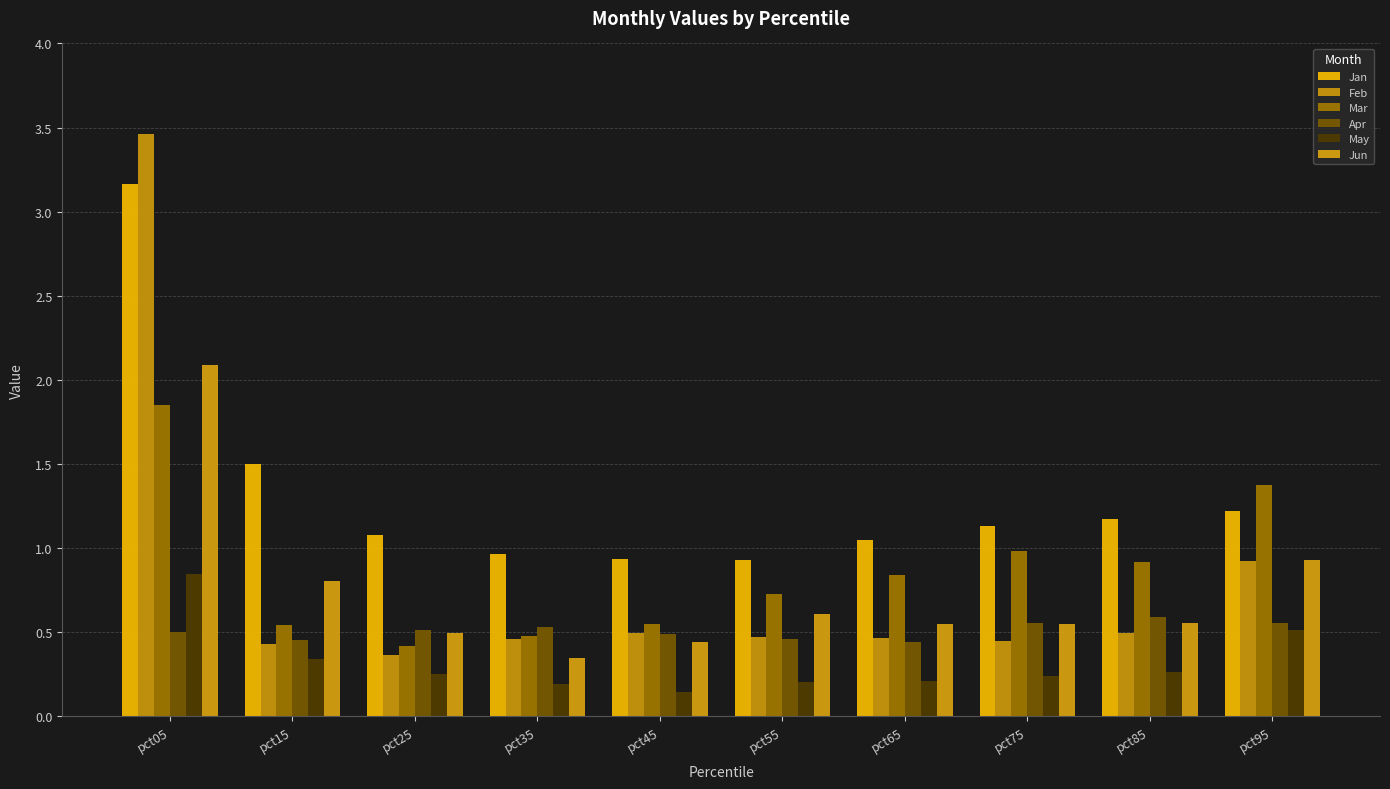

Which series has the largest range (max minus min)?

Feb